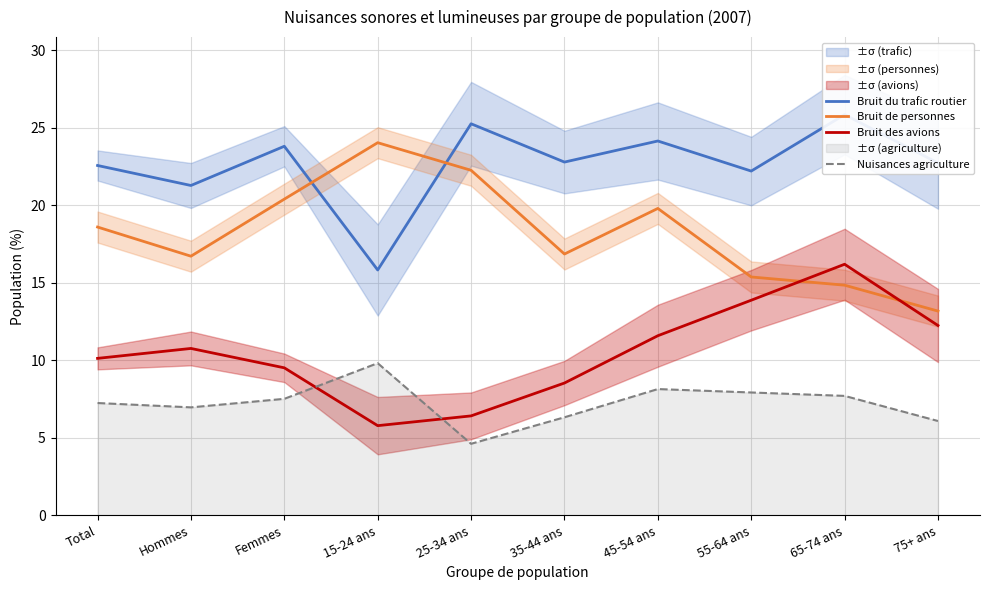

List the series in order of their overall mean, lowest first.

Nuisances agriculture, Bruit des avions, Bruit de personnes, Bruit du trafic routier